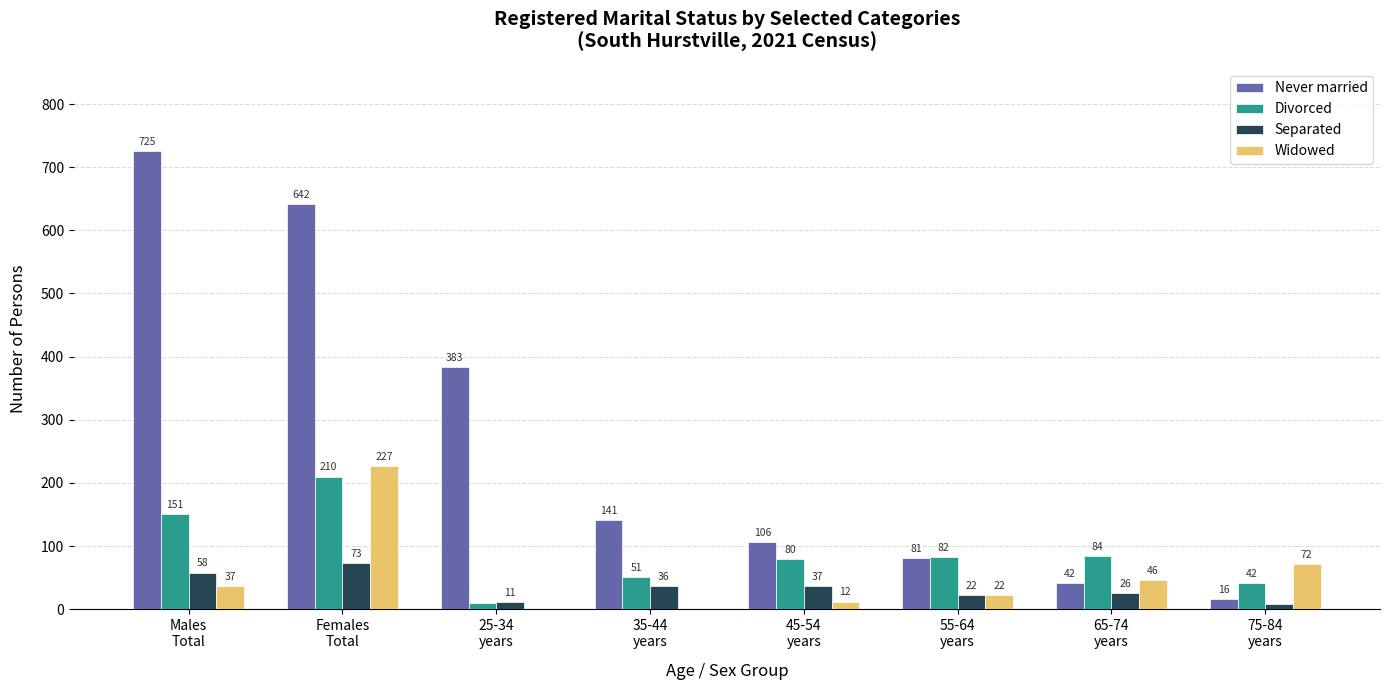

The Divorced series shows 42 at 75-84
years. True or false?

True